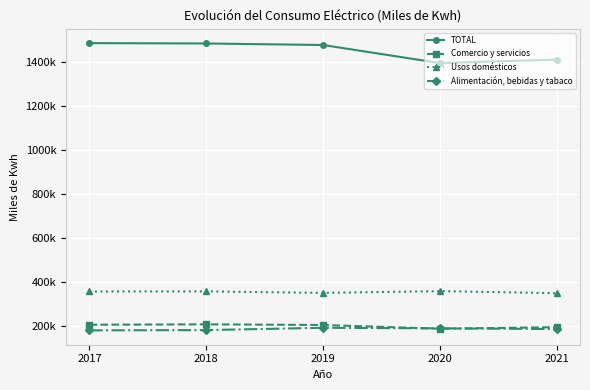

Does the chart have visible grid lines?

Yes